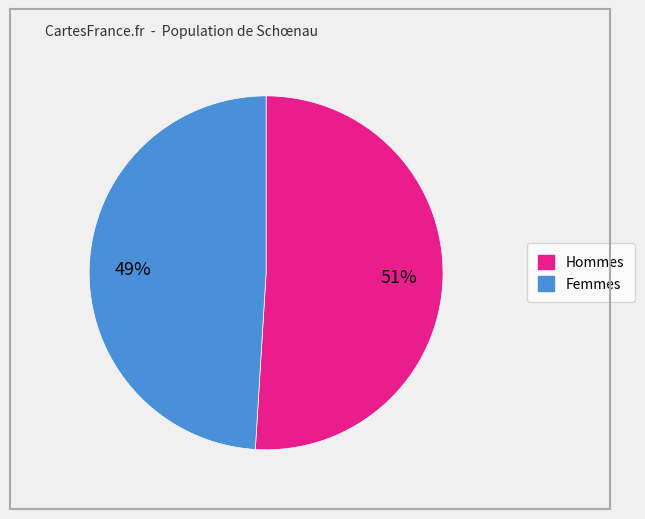

Is there a majority slice in this chart?

Yes